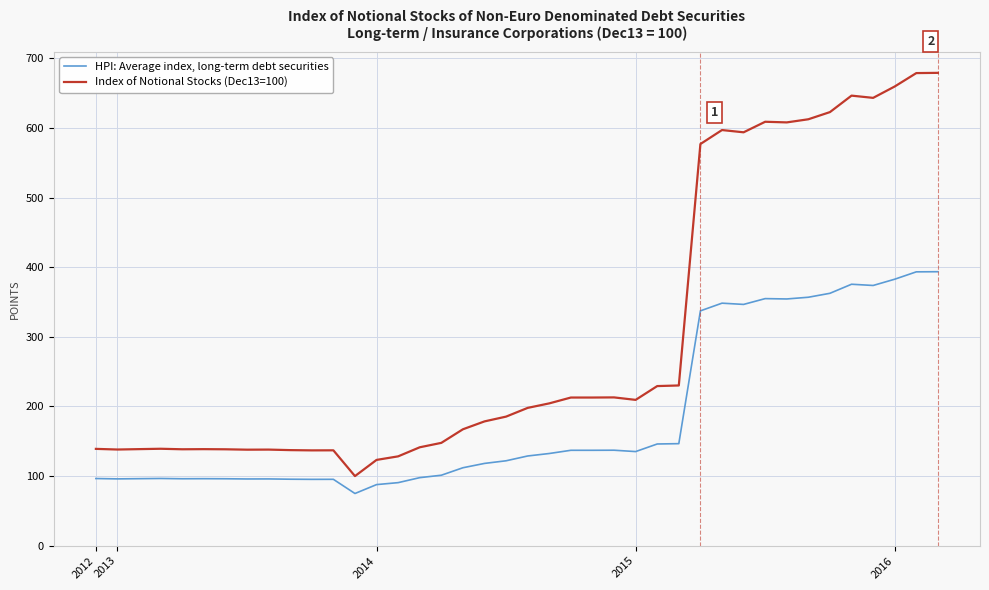

Which series has the widest spread of values?

Index of Notional Stocks (Dec13=100)